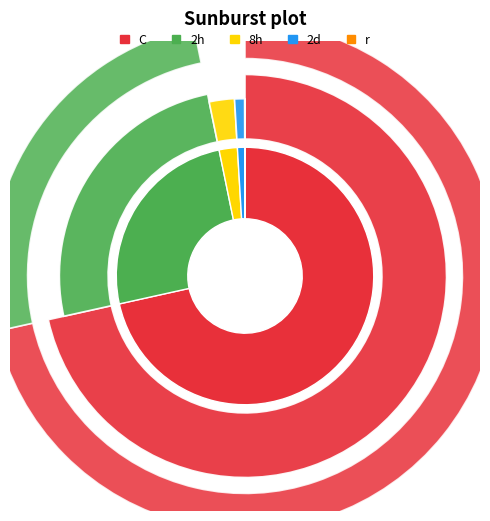

Count the number of slices in the pie.

5